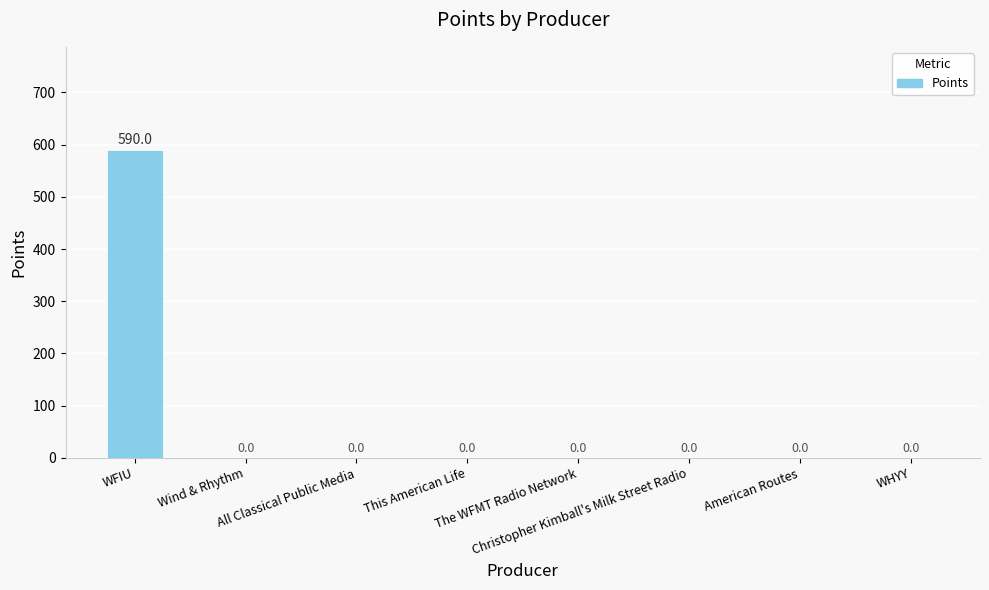

How many distinct data groups are displayed?

1